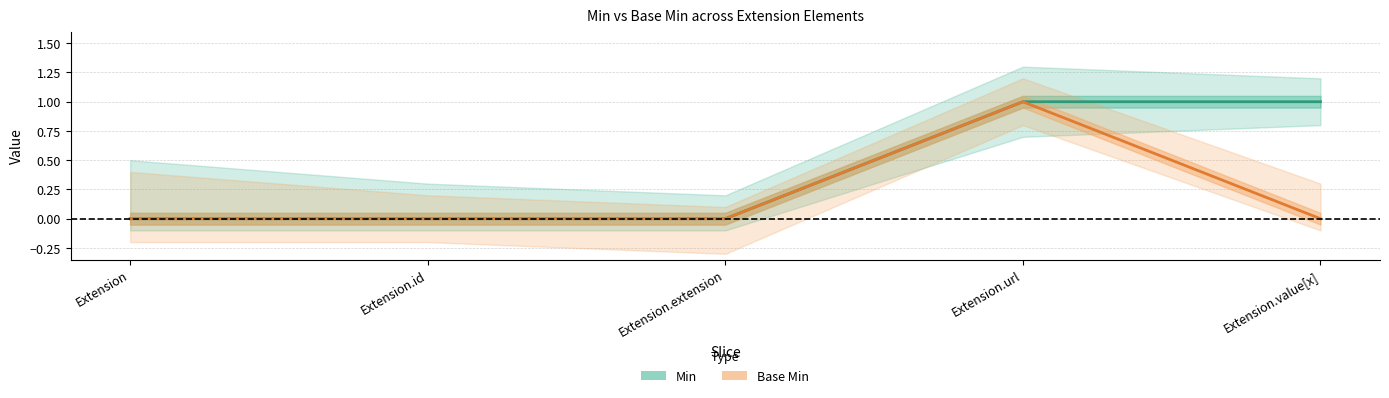

How many data points in Base Min are above 0?

1